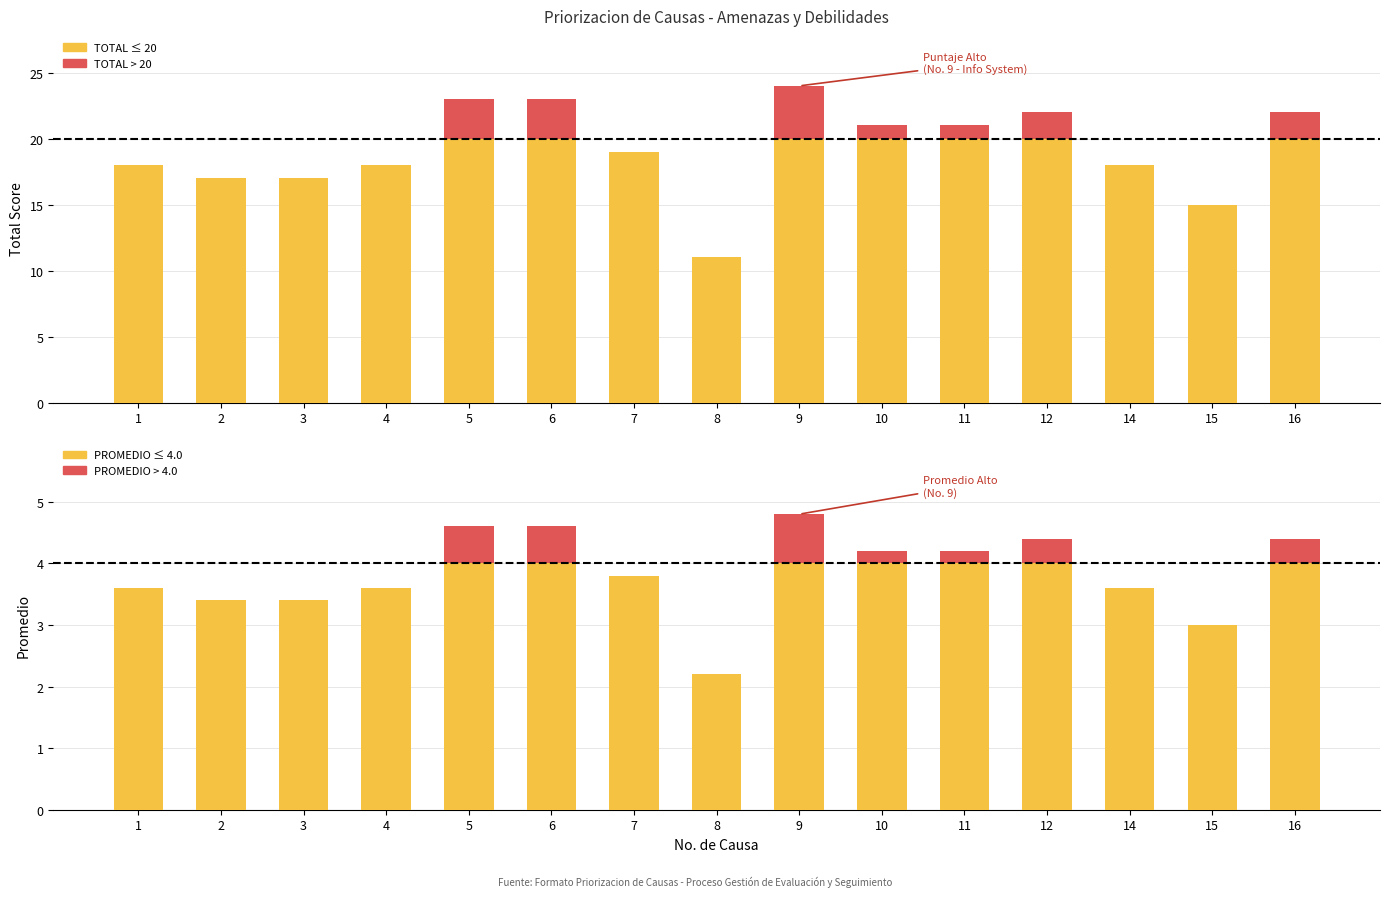

Reading left to right, what are all the values shown in this chart?

TOTAL (base): 1=18.0	2=17.0	3=17.0	4=18.0	5=20.0	6=20.0	7=19.0	8=11.0	9=20.0	10=20.0	11=20.0	12=20.0	14=18.0	15=15.0	16=20.0
TOTAL (above threshold): 1=0.0	2=0.0	3=0.0	4=0.0	5=3.0	6=3.0	7=0.0	8=0.0	9=4.0	10=1.0	11=1.0	12=2.0	14=0.0	15=0.0	16=2.0
PROMEDIO (base): 1=3.6	2=3.4	3=3.4	4=3.6	5=4.0	6=4.0	7=3.8	8=2.2	9=4.0	10=4.0	11=4.0	12=4.0	14=3.6	15=3.0	16=4.0
PROMEDIO (above threshold): 1=0.0	2=0.0	3=0.0	4=0.0	5=0.6	6=0.6	7=0.0	8=0.0	9=0.8	10=0.2	11=0.2	12=0.4	14=0.0	15=0.0	16=0.4